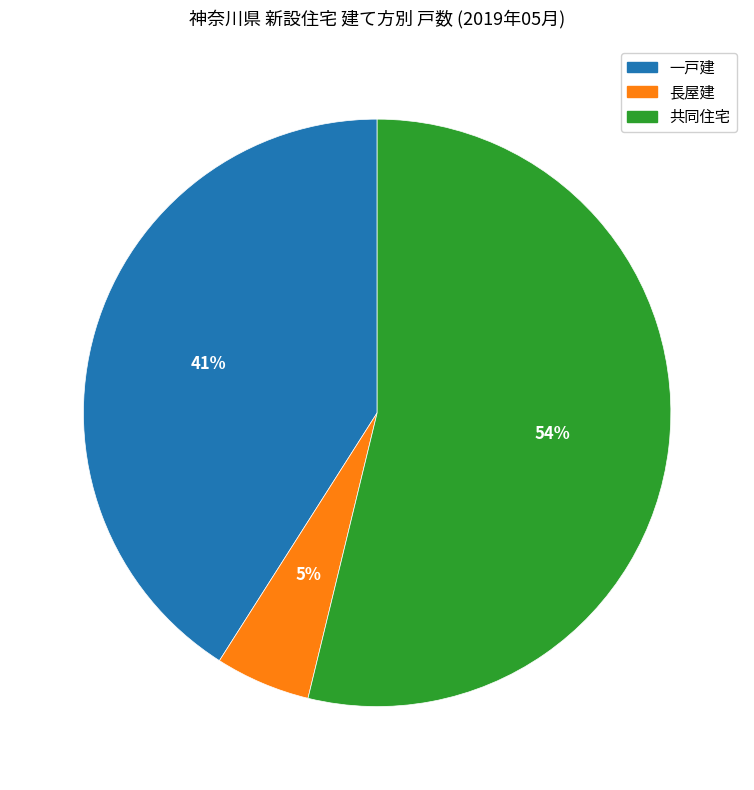

Count the number of slices in the pie.

3